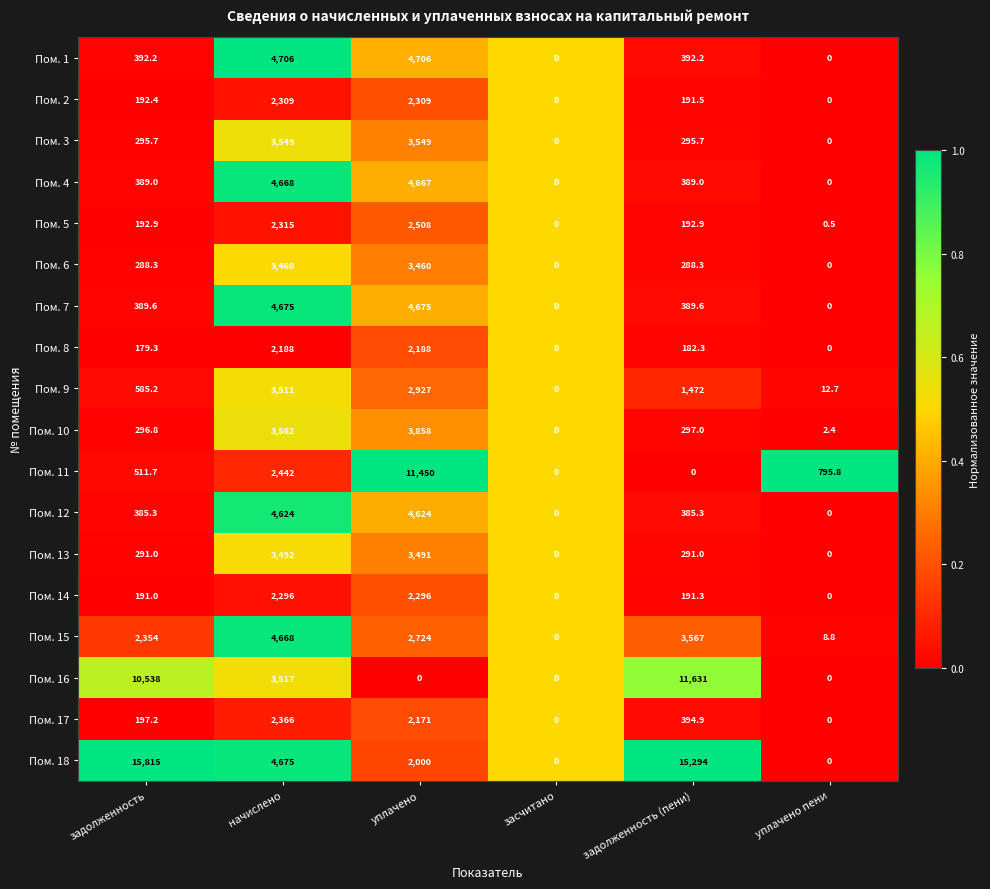

What is the difference between the Пом. 17 values at задолженность (пени) and начислено?

1971.1